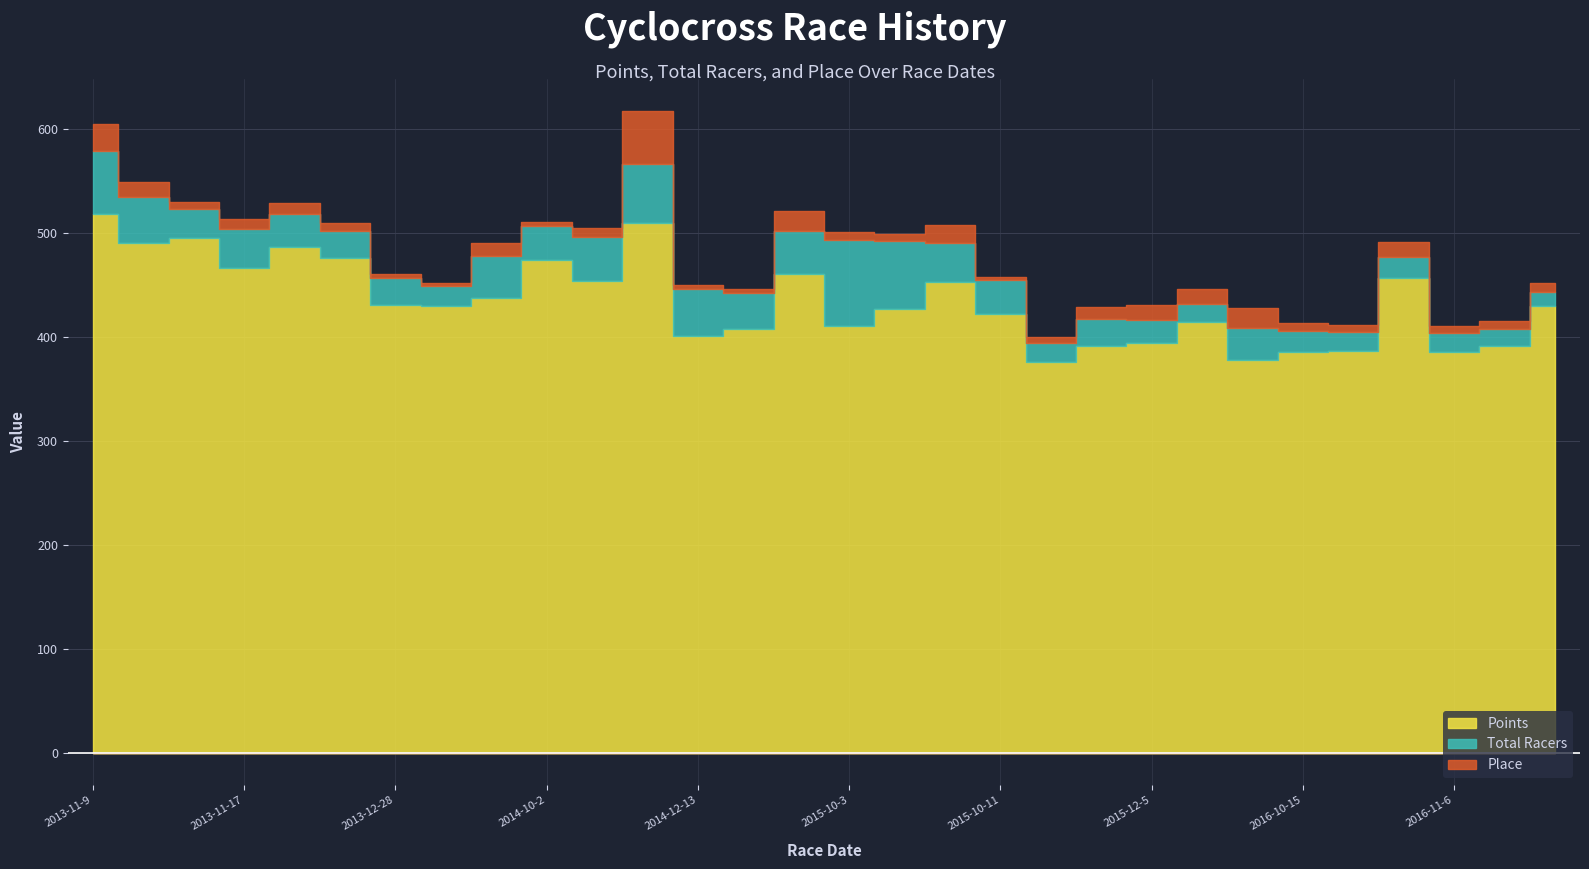

Where is the first local maximum for Total Racers?

2013-11-17